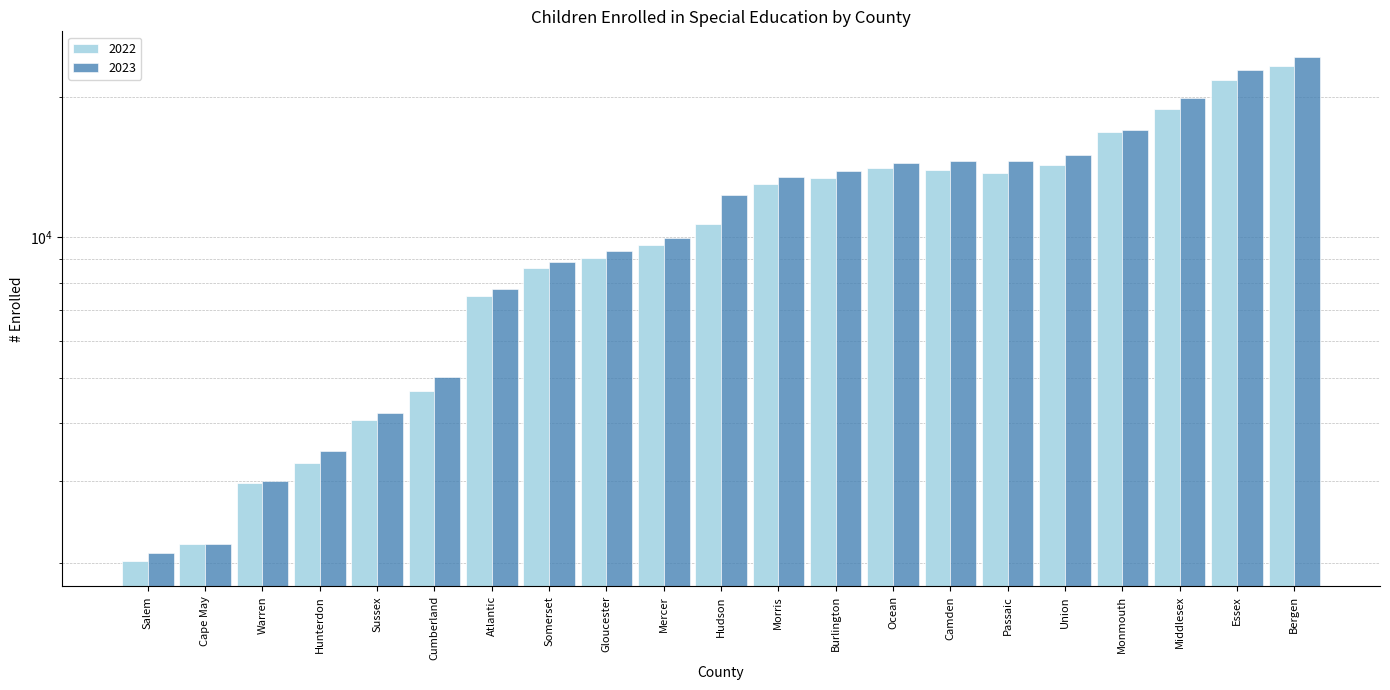

What is the label of the 5th bar from the left?

Sussex